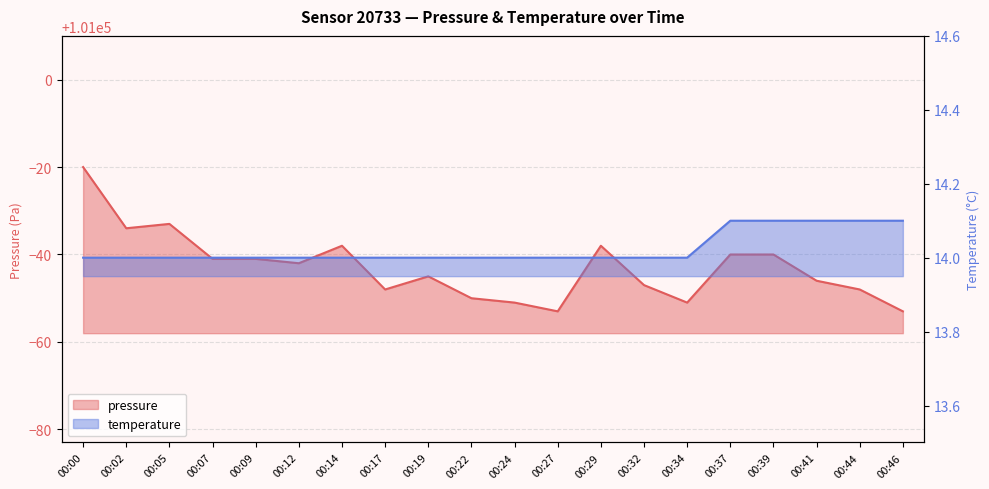

Where is the first local maximum for pressure?

00:05